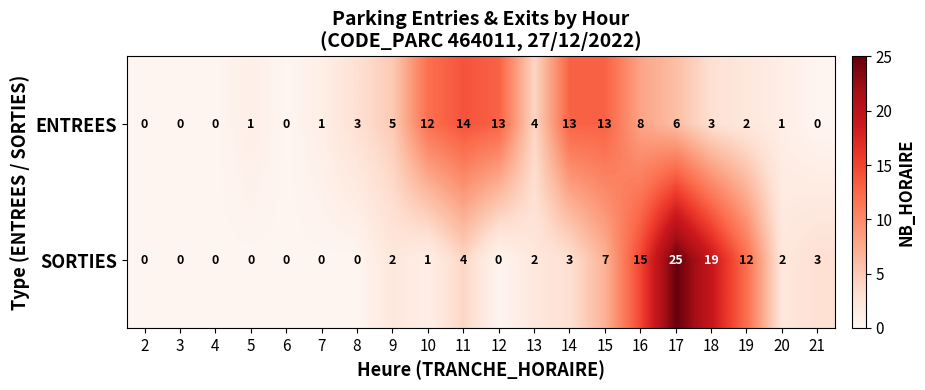

List the series in order of their overall mean, lowest first.

SORTIES, ENTREES